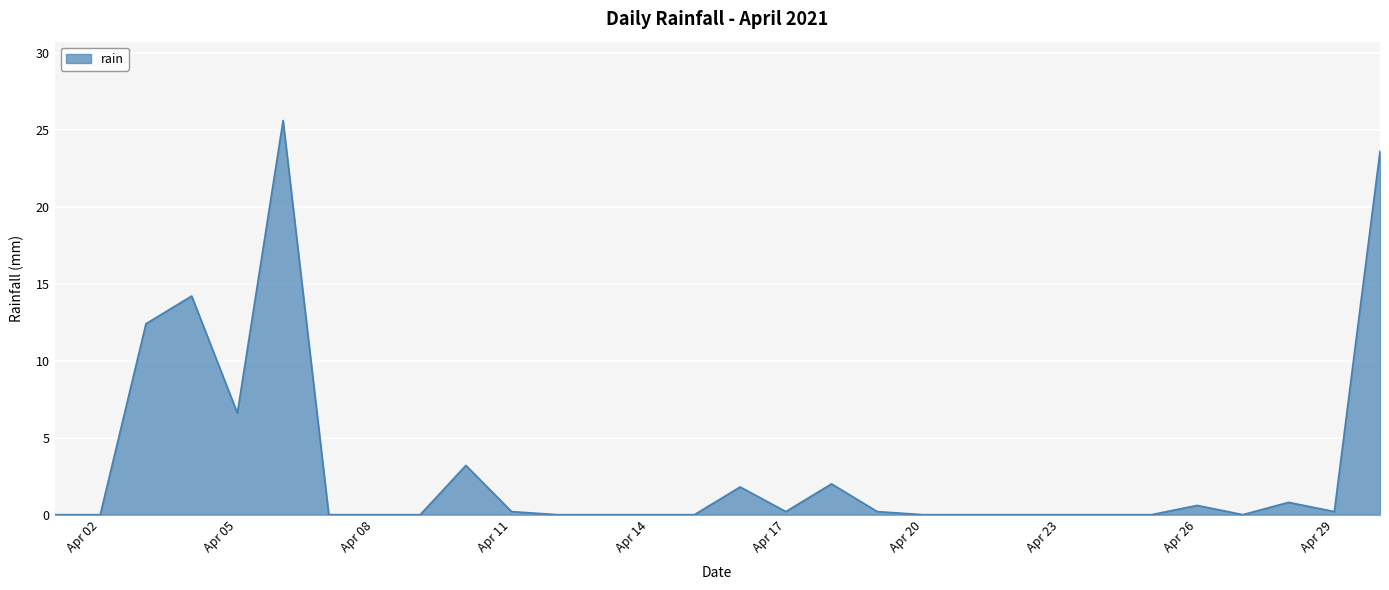

What is the maximum value shown in the chart?

25.6